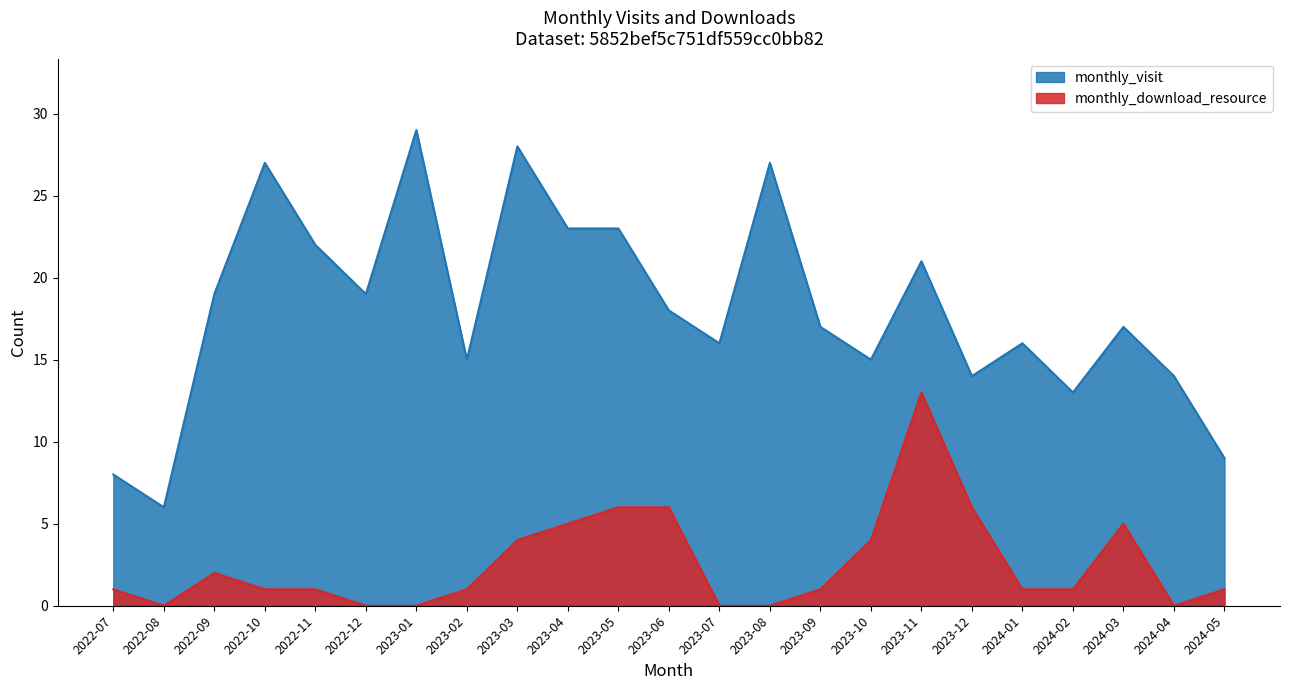

What is the difference between the monthly_visit values at 2023-07 and 2023-06?

2